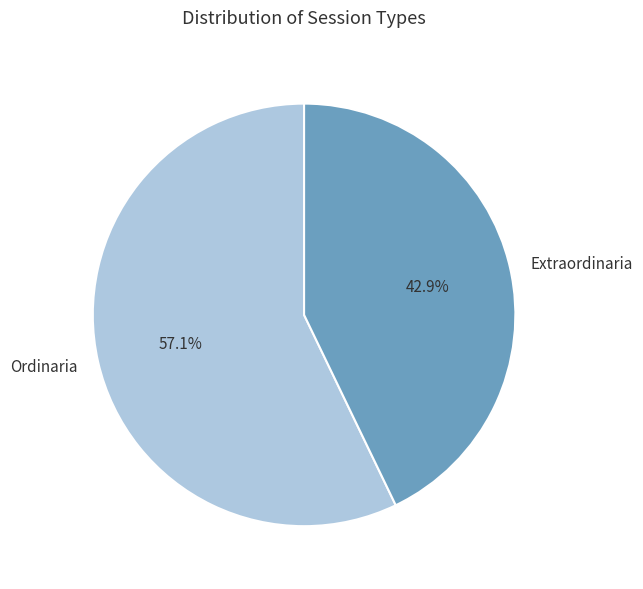

To the nearest percent, what is the difference between the Ordinaria and Extraordinaria slice percentages?

14%